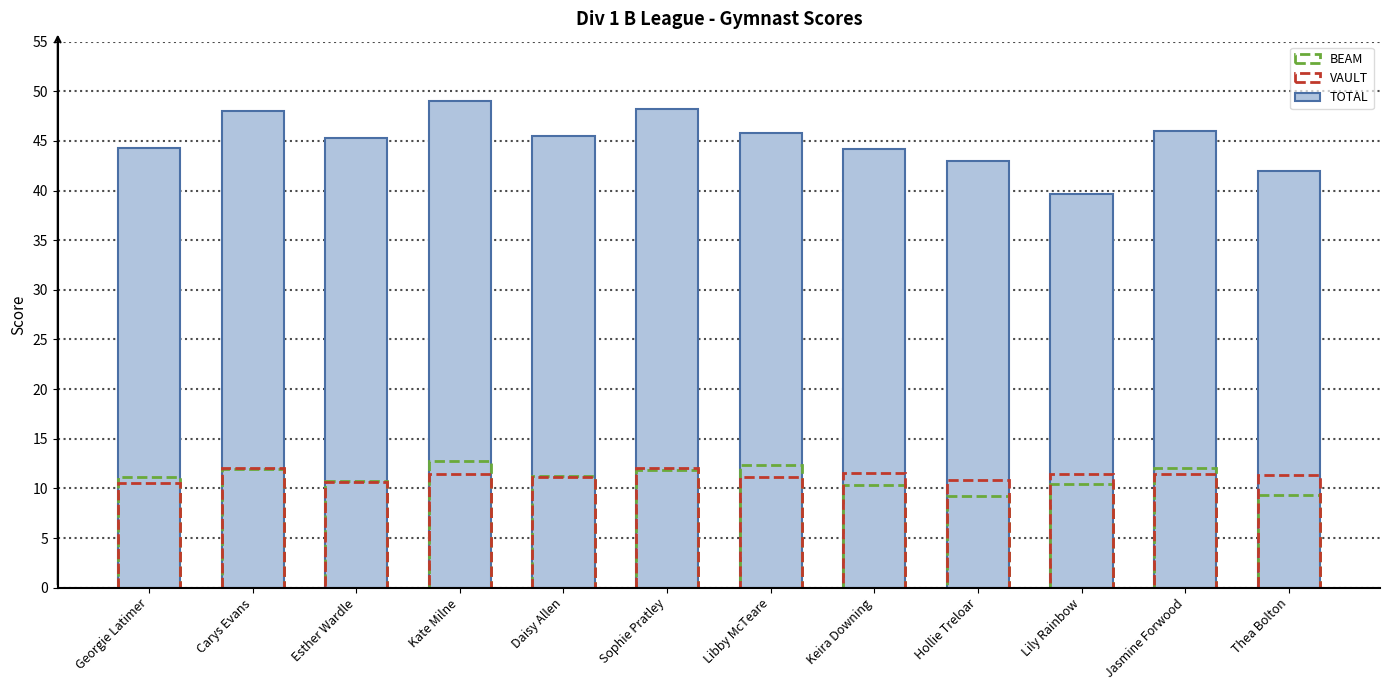

Where does the data first go above 45?

Carys Evans